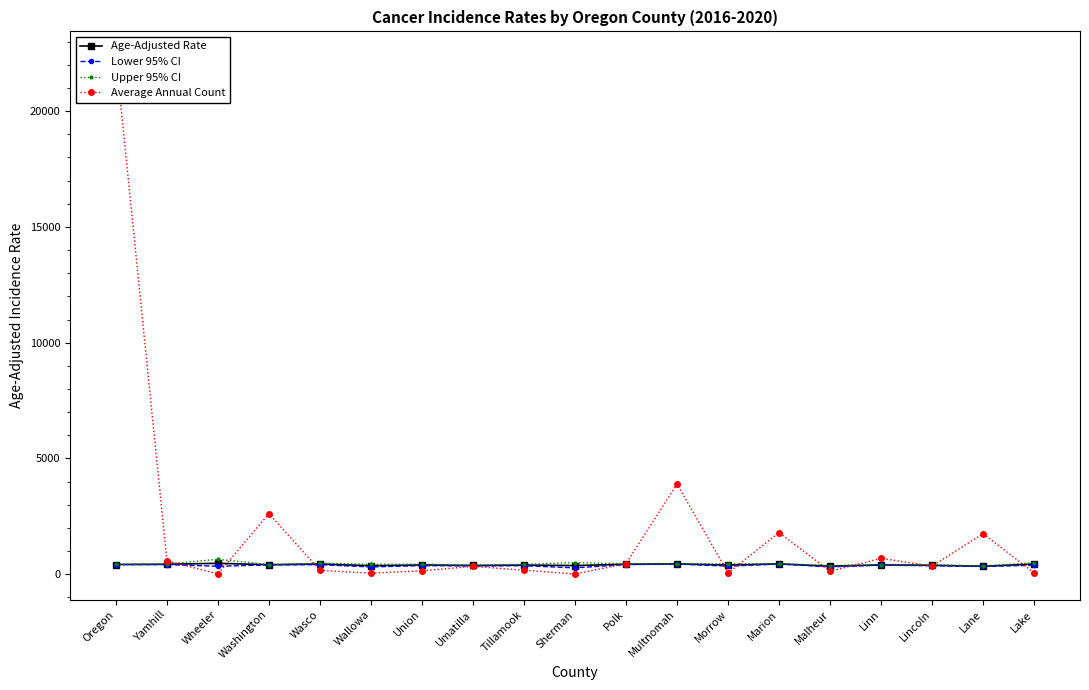

Which series has the largest total across all categories?

Average Annual Count